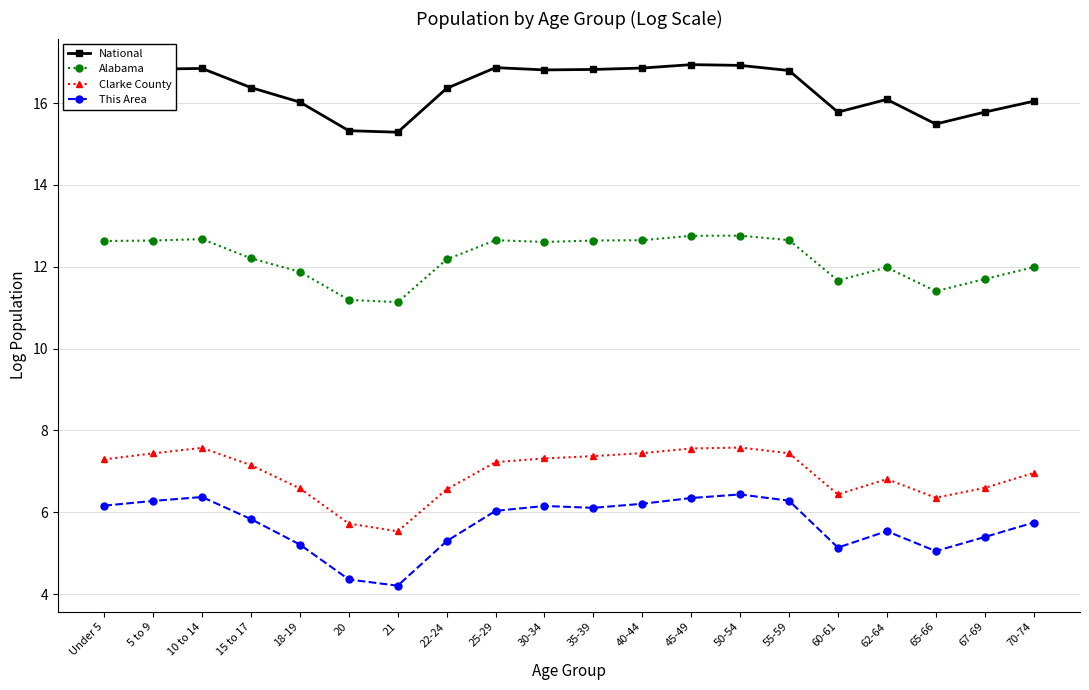

How many series are shown in this chart?

4